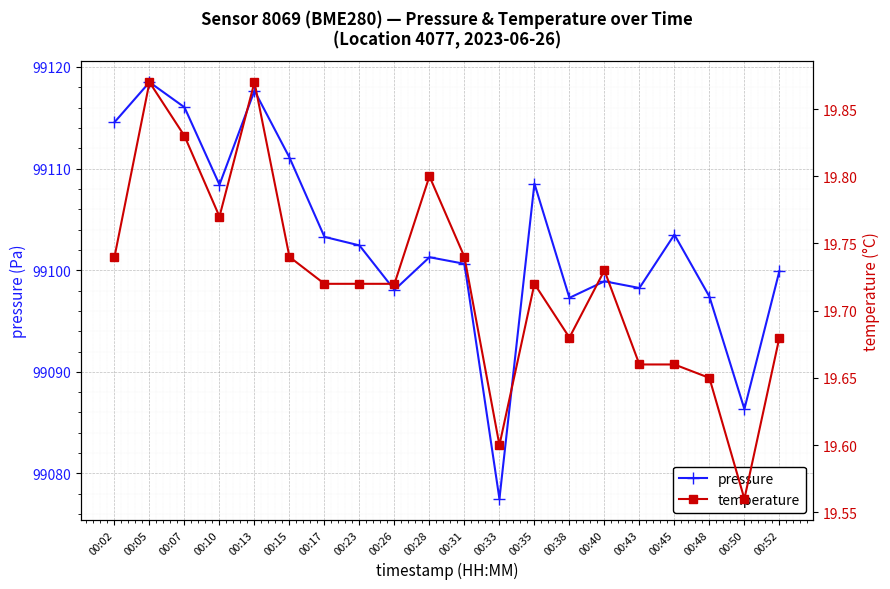

What is the approximate value of pressure at 00:17?

99103.3